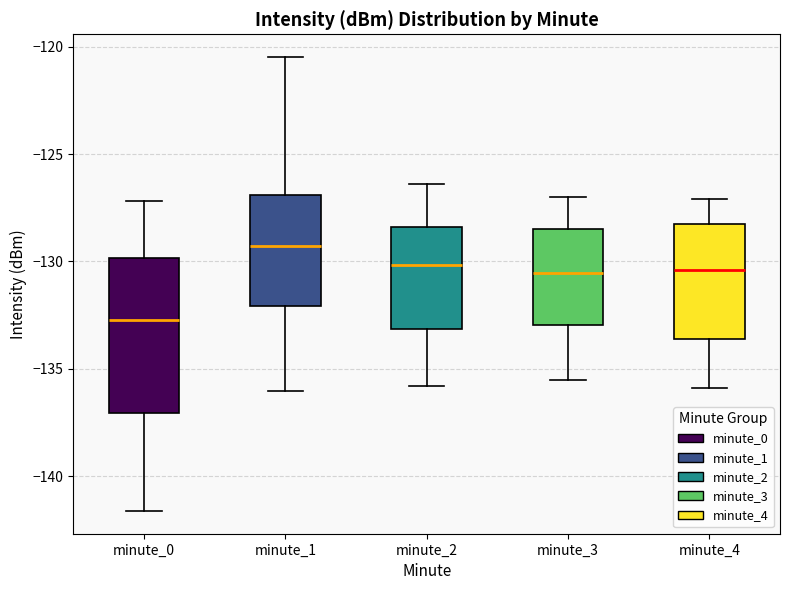

Where is the upper edge of the box for minute_1 on the y-axis? The values are not printed on the chart, so give them approximately, as read against the axis.

-127.0